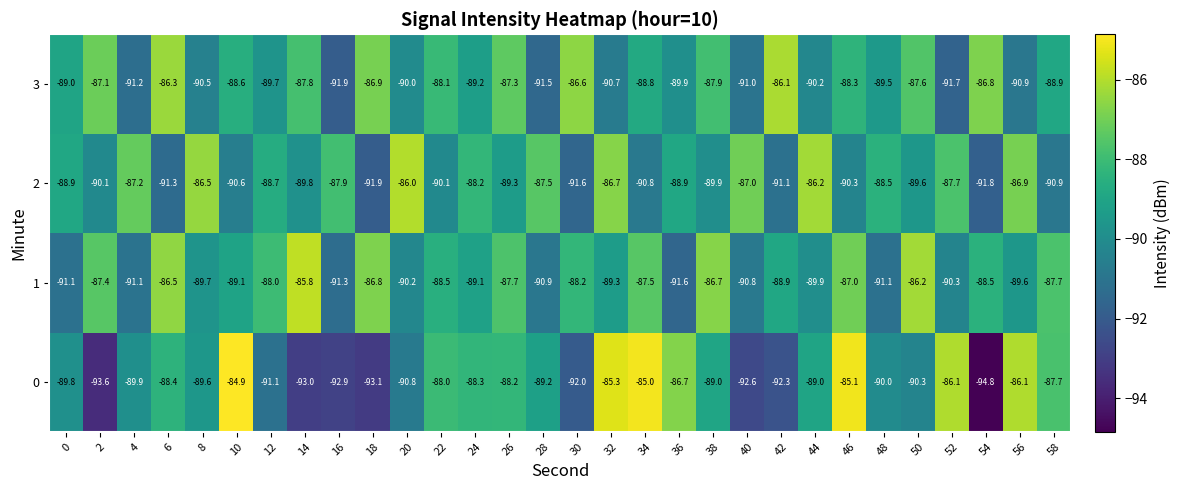

Which series has the widest spread of values?

0